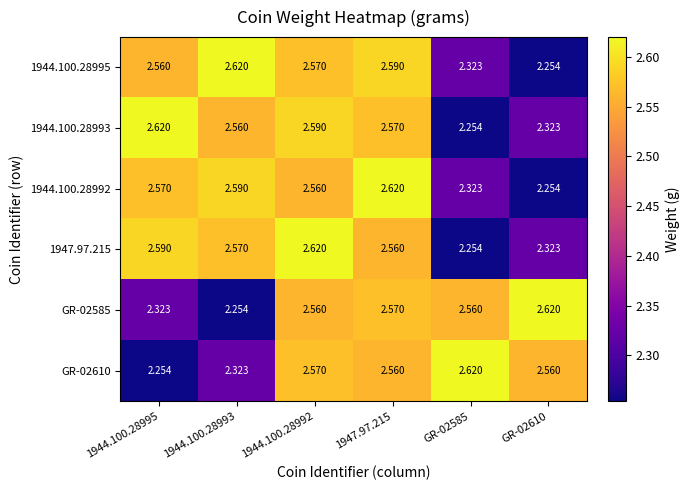

What is the spread (max minus min) of values at 1944.100.28992?

0.1